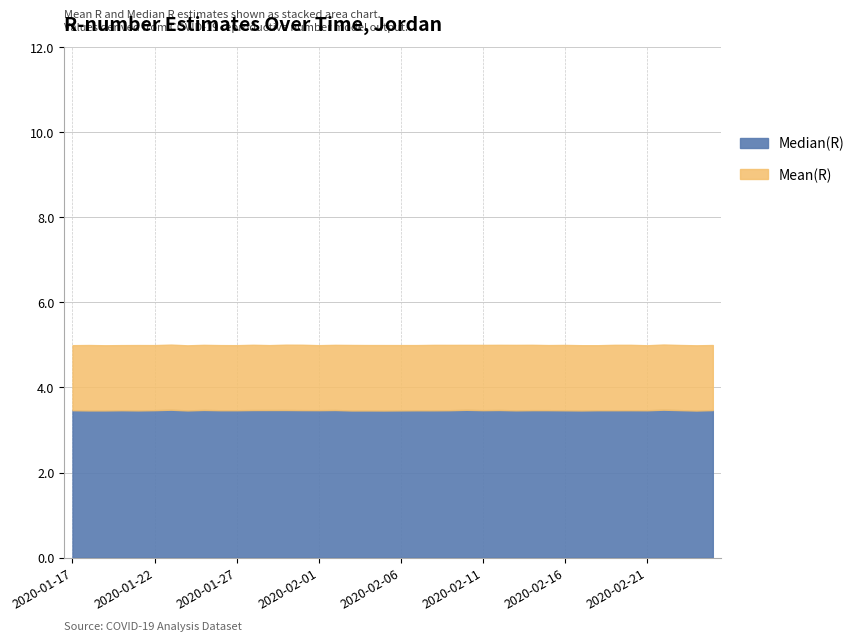

Reading right to left, transcribe all the data shown in this chart.

Mean(R): 2020-02-25=5.0	2020-02-24=5.0	2020-02-23=5.0	2020-02-22=5.0	2020-02-21=5.0	2020-02-20=5.0	2020-02-19=5.0	2020-02-18=5.0	2020-02-17=5.0	2020-02-16=5.0	2020-02-15=5.0	2020-02-14=5.0	2020-02-13=5.0	2020-02-12=5.0	2020-02-11=5.0	2020-02-10=5.0	2020-02-09=5.0	2020-02-08=5.0	2020-02-07=5.0	2020-02-06=5.0	2020-02-05=5.0	2020-02-04=5.0	2020-02-03=5.0	2020-02-02=5.0	2020-02-01=5.0	2020-01-31=5.0	2020-01-30=5.0	2020-01-29=5.0	2020-01-28=5.0	2020-01-27=5.0	2020-01-26=5.0	2020-01-25=5.0	2020-01-24=5.0	2020-01-23=5.0	2020-01-22=5.0	2020-01-21=5.0	2020-01-20=5.0	2020-01-19=5.0	2020-01-18=5.0	2020-01-17=5.0
Median(R): 2020-02-25=3.5	2020-02-24=3.5	2020-02-23=3.5	2020-02-22=3.5	2020-02-21=3.5	2020-02-20=3.5	2020-02-19=3.5	2020-02-18=3.5	2020-02-17=3.5	2020-02-16=3.5	2020-02-15=3.5	2020-02-14=3.5	2020-02-13=3.5	2020-02-12=3.5	2020-02-11=3.5	2020-02-10=3.5	2020-02-09=3.5	2020-02-08=3.5	2020-02-07=3.5	2020-02-06=3.5	2020-02-05=3.5	2020-02-04=3.5	2020-02-03=3.5	2020-02-02=3.5	2020-02-01=3.5	2020-01-31=3.5	2020-01-30=3.5	2020-01-29=3.5	2020-01-28=3.5	2020-01-27=3.5	2020-01-26=3.5	2020-01-25=3.5	2020-01-24=3.5	2020-01-23=3.5	2020-01-22=3.5	2020-01-21=3.5	2020-01-20=3.5	2020-01-19=3.5	2020-01-18=3.5	2020-01-17=3.5